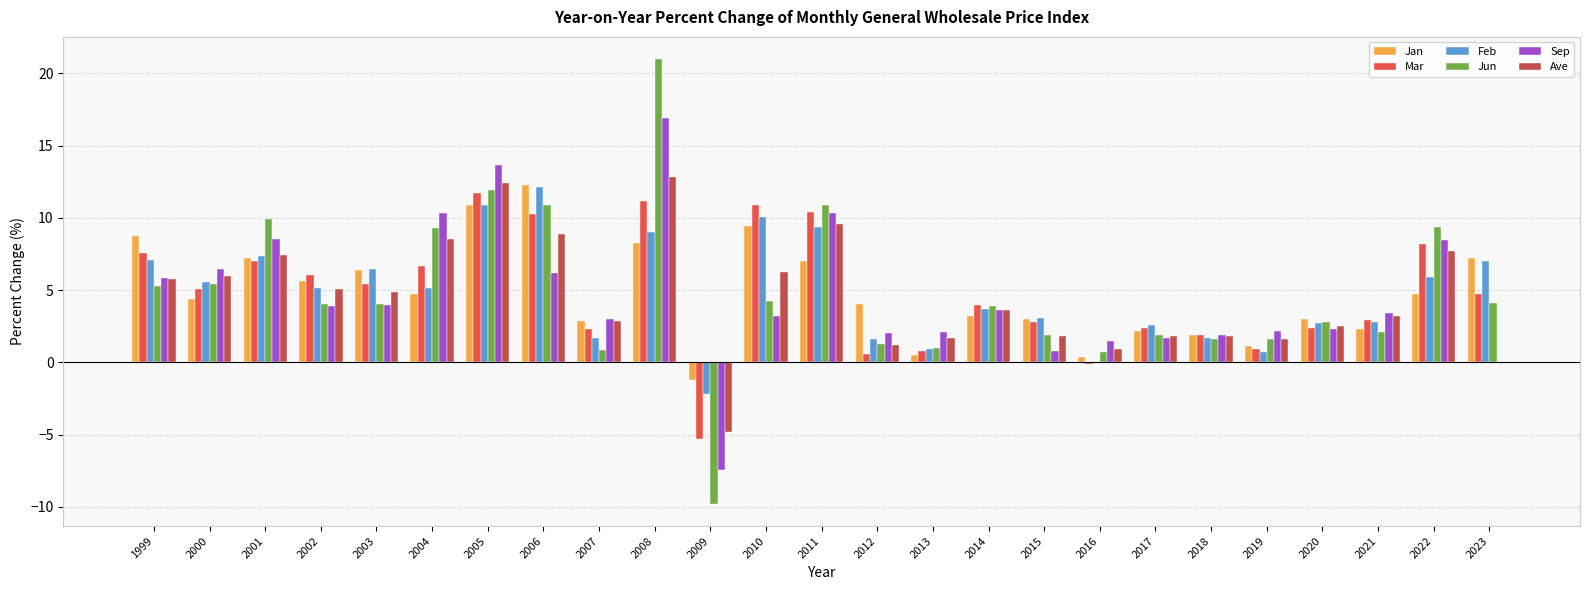

What is the total value across all series at 2010?

44.2